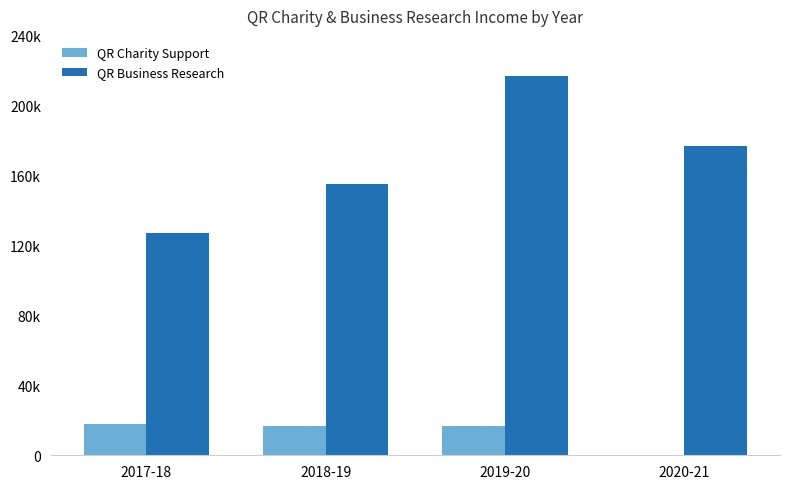

Reading right to left, list all the values displayed in this chart.

QR Charity Support: 0	17000	17000	18000
QR Business Research: 177000	217000	155000	127000